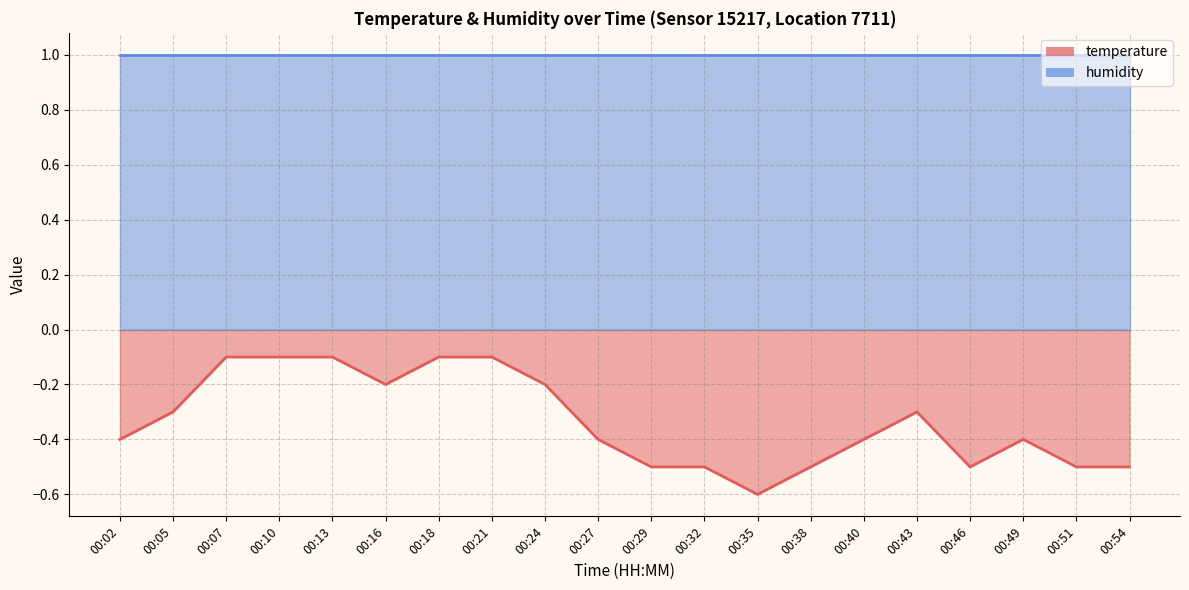

Between 00:32 and 00:54, which is larger?

00:32